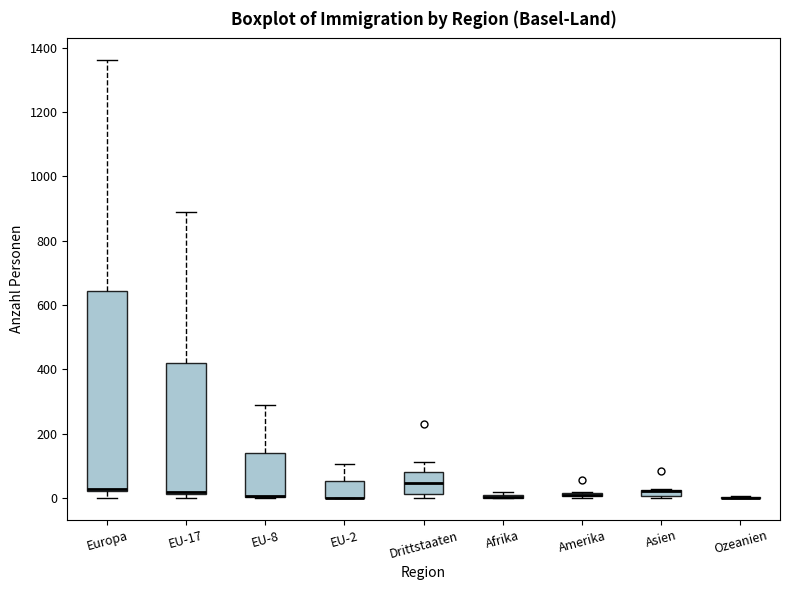

Where is the lower edge of the box for Drittstaaten on the y-axis? The values are not printed on the chart, so give them approximately, as read against the axis.

20